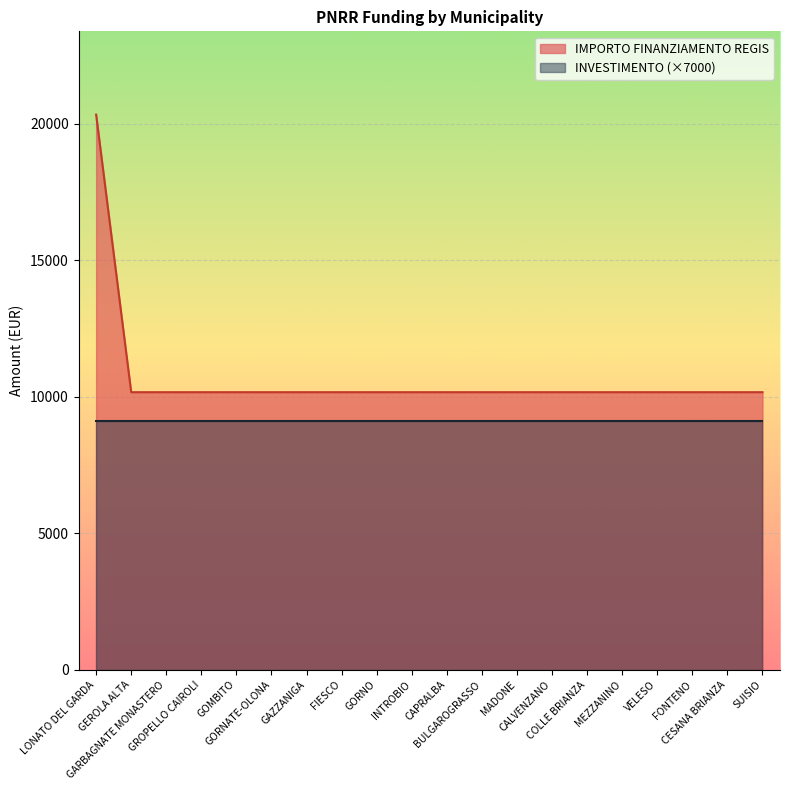

Reading right to left, list all the values displayed in this chart.

10172	10172	10172	10172	10172	10172	10172	10172	10172	10172	10172	10172	10172	10172	10172	10172	10172	10172	10172	20344